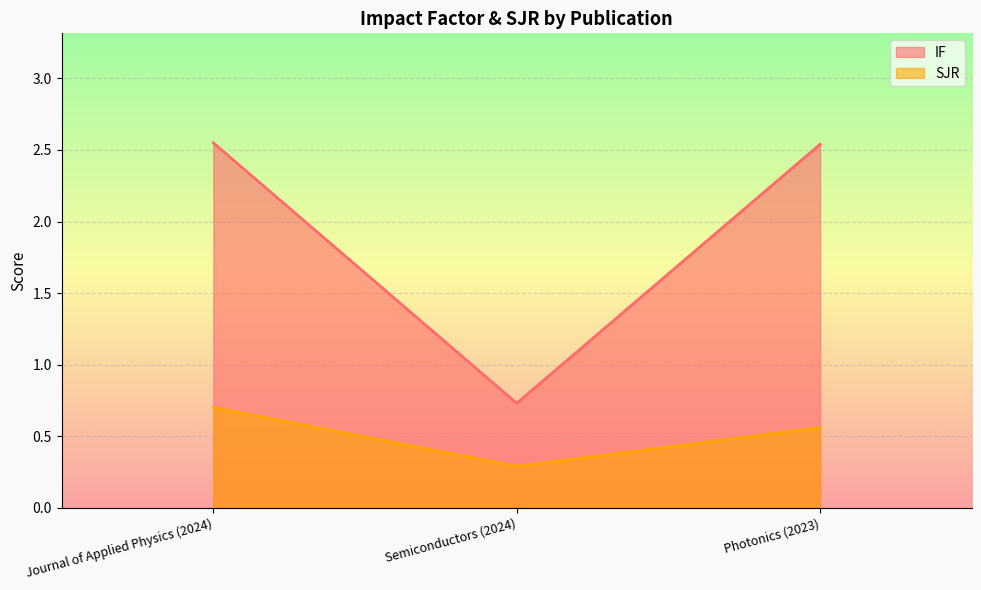

Which label corresponds to the smallest value in the chart?

Semiconductors (2024)